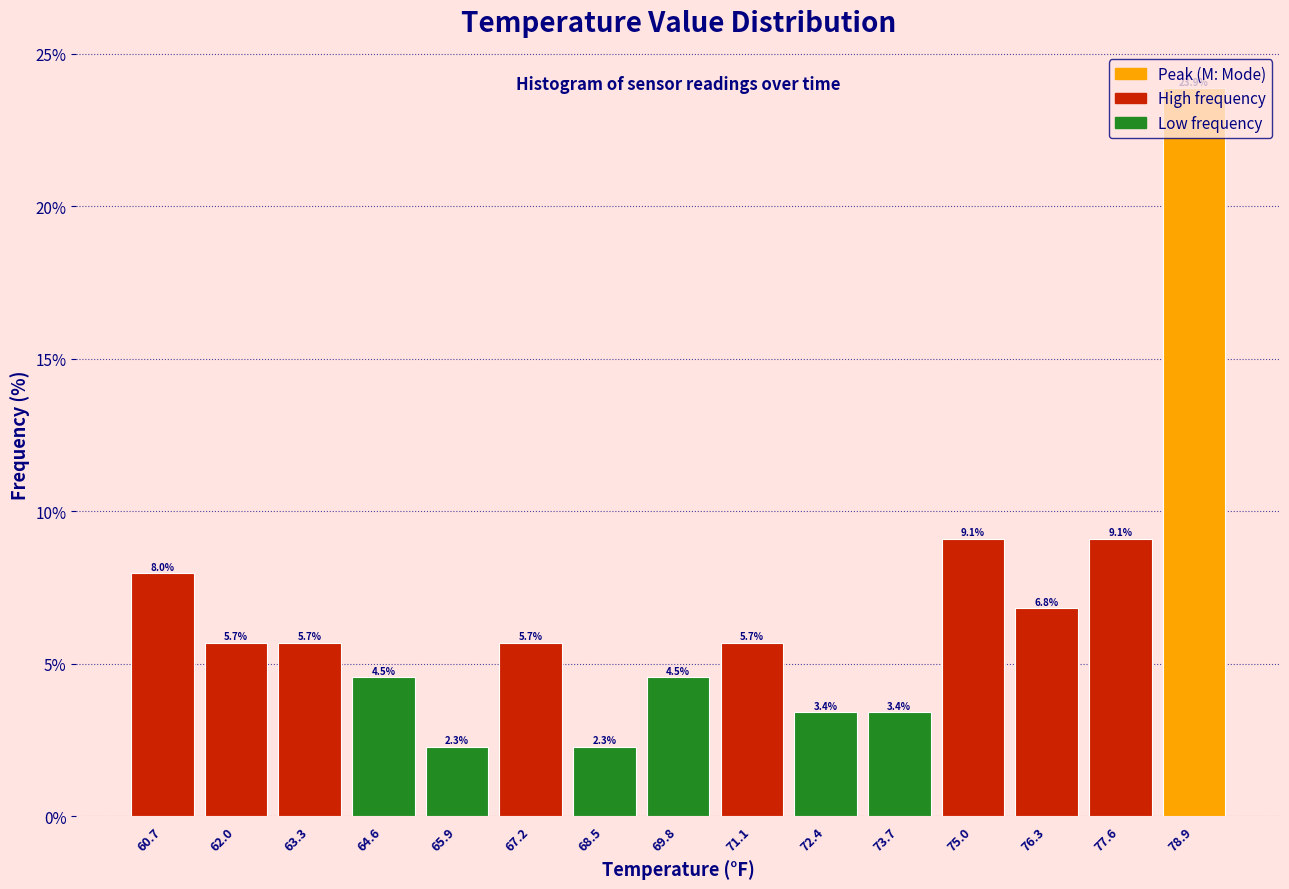

What is the height of the bar covering 78.2 to 79.6 on the x-axis? The bar edges are not printed on the chart, so give them approximately, as read against the axis.

23.9